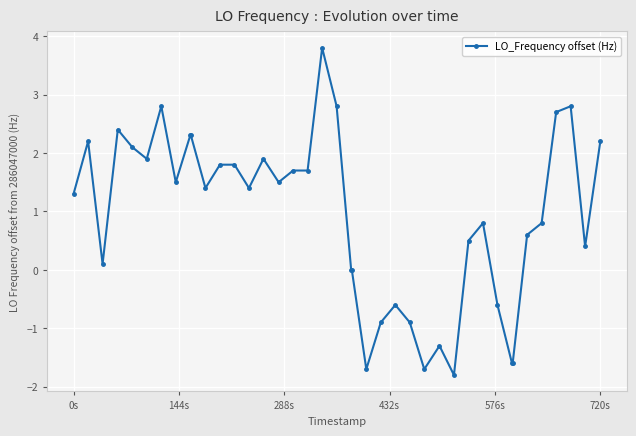

What is the difference between the maximum and minimum values?

5.6